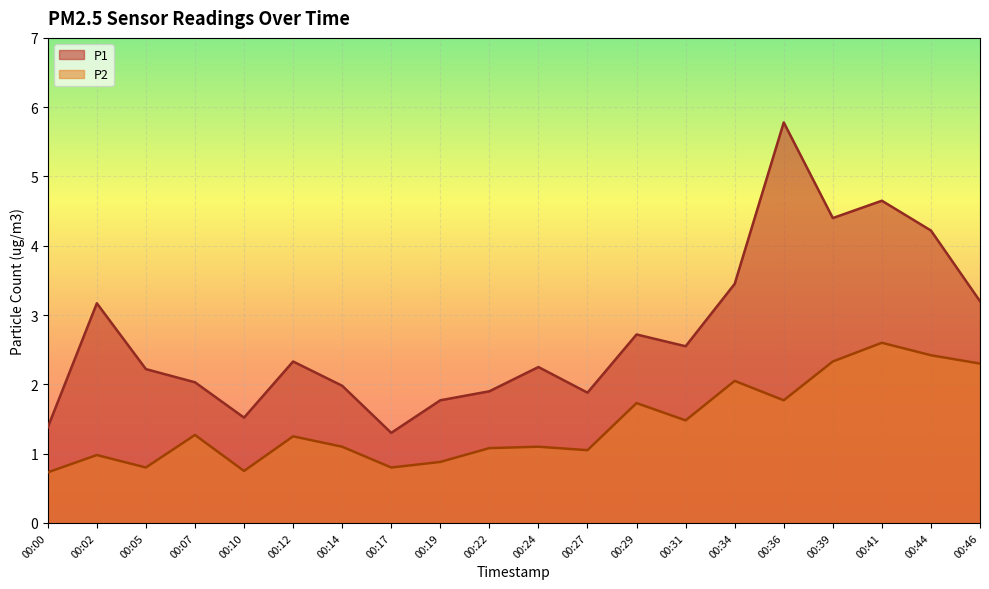

Where is the first local maximum for P1?

00:02